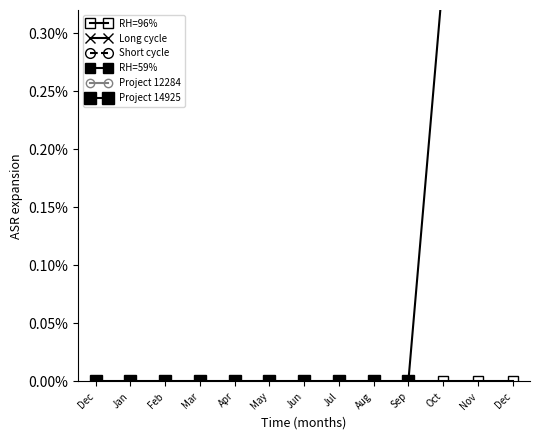

How many values in Project 14925 are above zero?

3